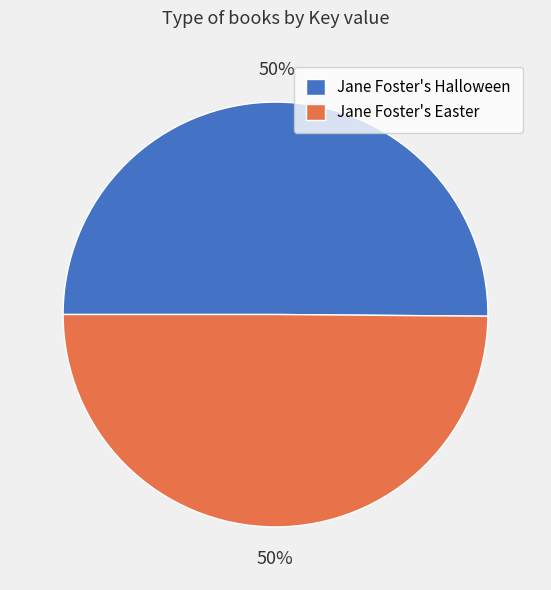

What is the ratio of the value at Jane Foster's Easter to the value at Jane Foster's Halloween?

1.0